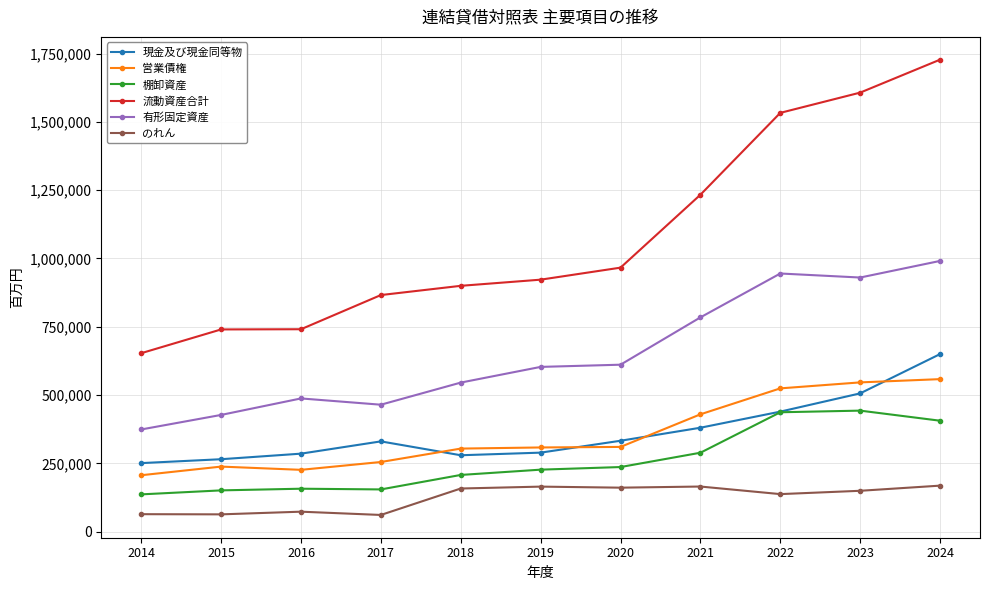

Is this an area chart (filled region under the line)?

No